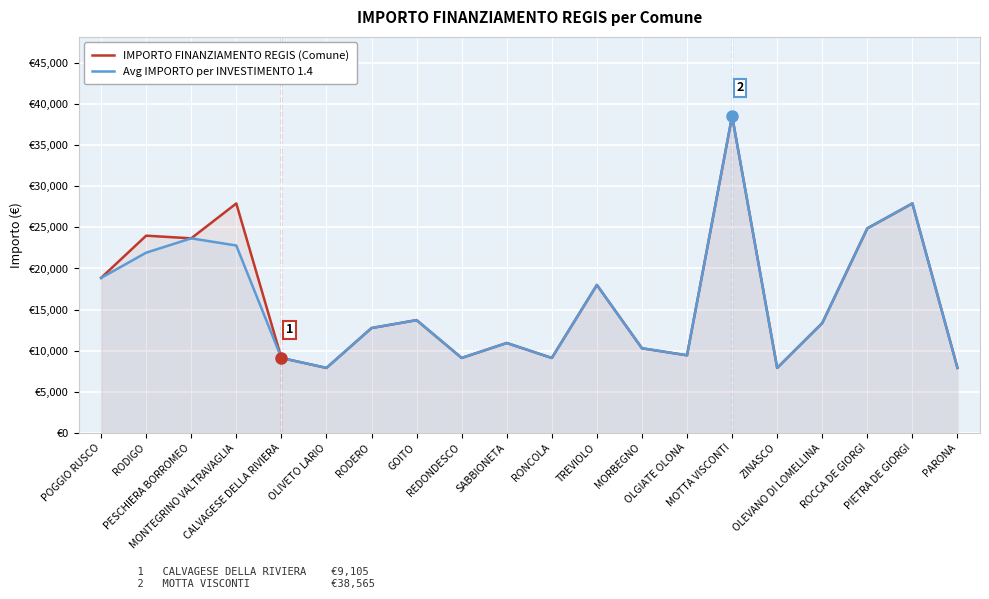

Reading left to right, extract all data points from this chart.

IMPORTO FINANZIAMENTO REGIS (Comune): POGGIO RUSCO=18854.0	RODIGO=23996.0	PESCHIERA BORROMEO=23673.0	MONTEGRINO VALTRAVAGLIA=27922.0	CALVAGESE DELLA RIVIERA=9105.0	OLIVETO LARIO=7891.0	RODERO=12747.0	GOITO=13712.0	REDONDESCO=9105.0	SABBIONETA=10926.0	RONCOLA=9105.0	TREVIOLO=17997.0	MORBEGNO=10284.0	OLGIATE OLONA=9427.0	MOTTA VISCONTI=38565.0	ZINASCO=7891.0	OLEVANO DI LOMELLINA=13354.0	ROCCA DE GIORGI=24887.0	PIETRA DE GIORGI=27922.0	PARONA=7891.0
Avg IMPORTO per INVESTIMENTO 1.4: POGGIO RUSCO=18854.0	RODIGO=21925.0	PESCHIERA BORROMEO=23673.0	MONTEGRINO VALTRAVAGLIA=22797.5	CALVAGESE DELLA RIVIERA=9105.0	OLIVETO LARIO=7891.0	RODERO=12747.0	GOITO=13712.0	REDONDESCO=9105.0	SABBIONETA=10926.0	RONCOLA=9105.0	TREVIOLO=17997.0	MORBEGNO=10284.0	OLGIATE OLONA=9427.0	MOTTA VISCONTI=38565.0	ZINASCO=7891.0	OLEVANO DI LOMELLINA=13354.0	ROCCA DE GIORGI=24887.0	PIETRA DE GIORGI=27922.0	PARONA=7891.0